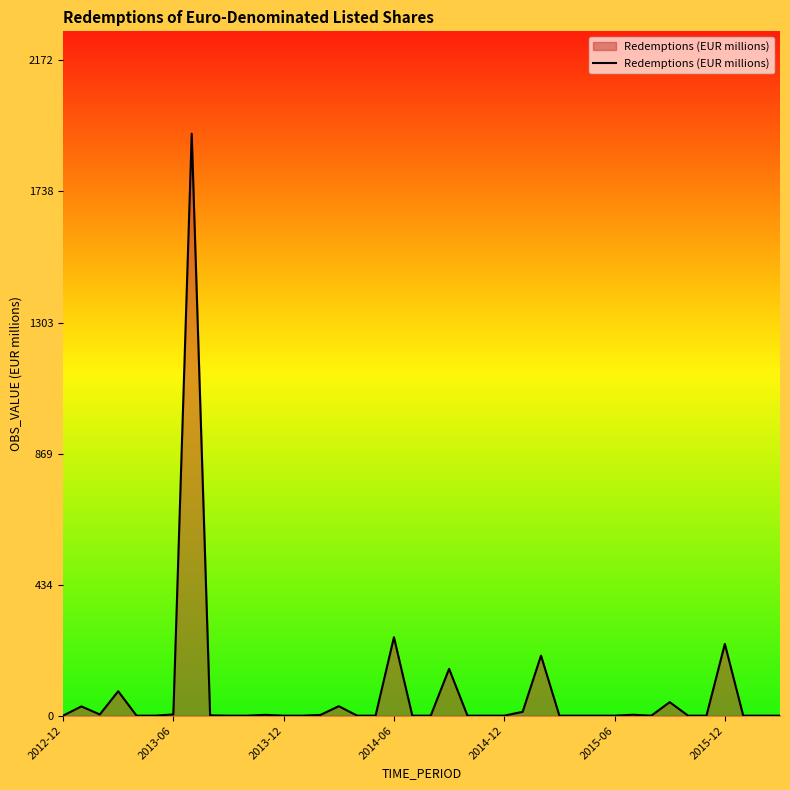

How many lines are shown in the chart?

1